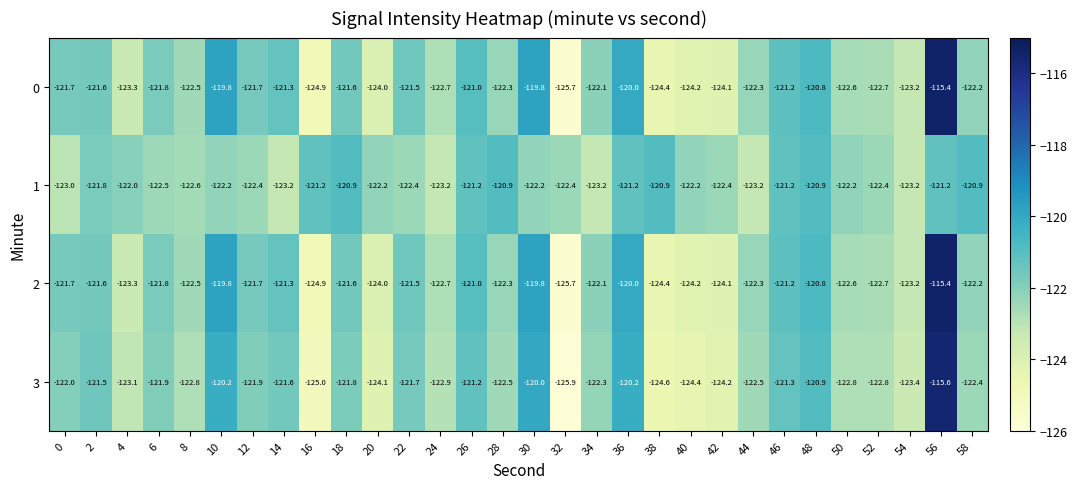

What is the lowest value of the 3 series?

-125.9